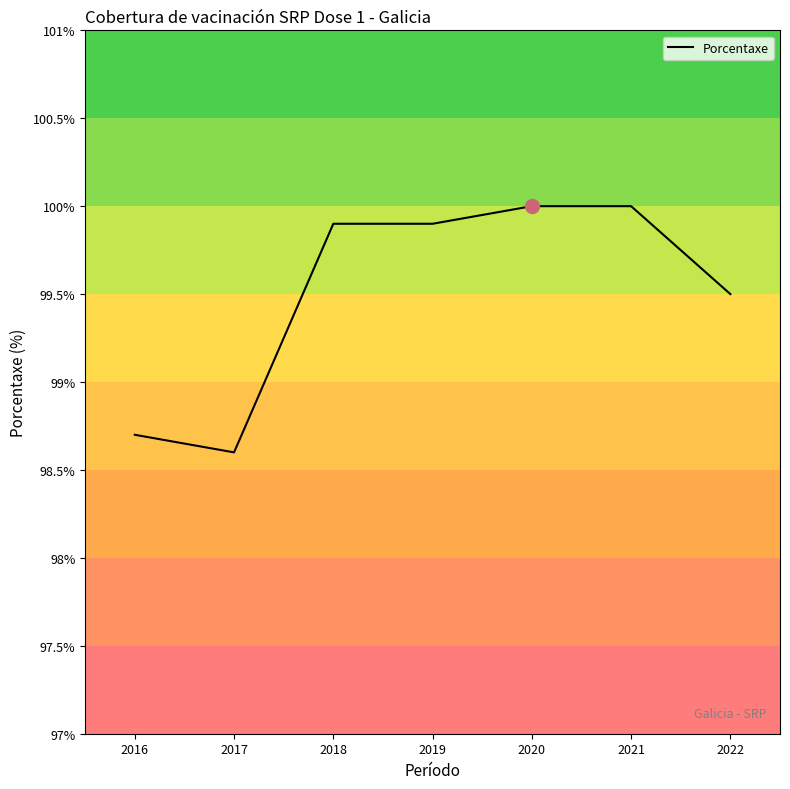

Reading right to left, list all the values displayed in this chart.

2022=99.5	2021=100.0	2020=100.0	2019=99.9	2018=99.9	2017=98.6	2016=98.7